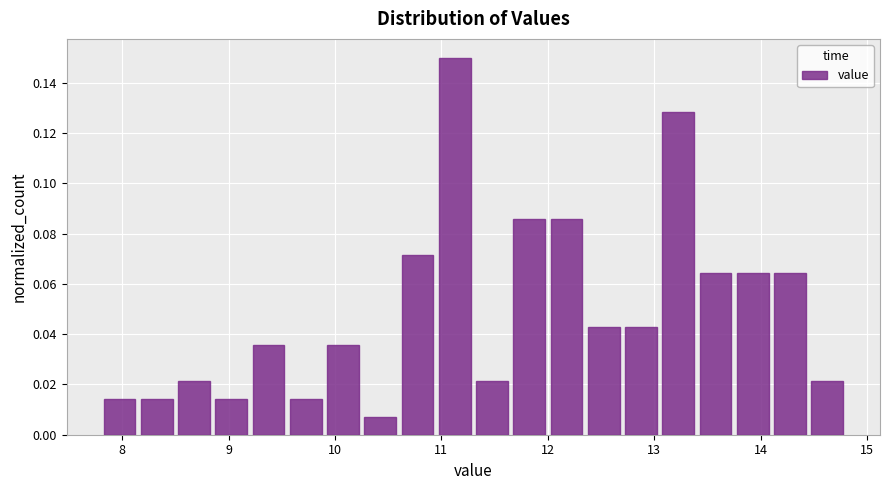

Around what value on the x-axis is the tallest bar? Give the approximate position of its centre, as read against the axis.

11.1